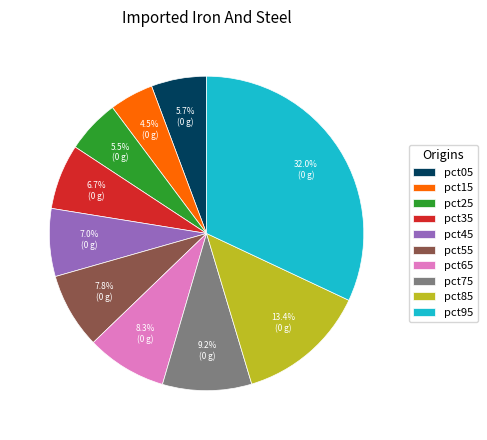

What is the smallest slice in the pie chart?

pct15